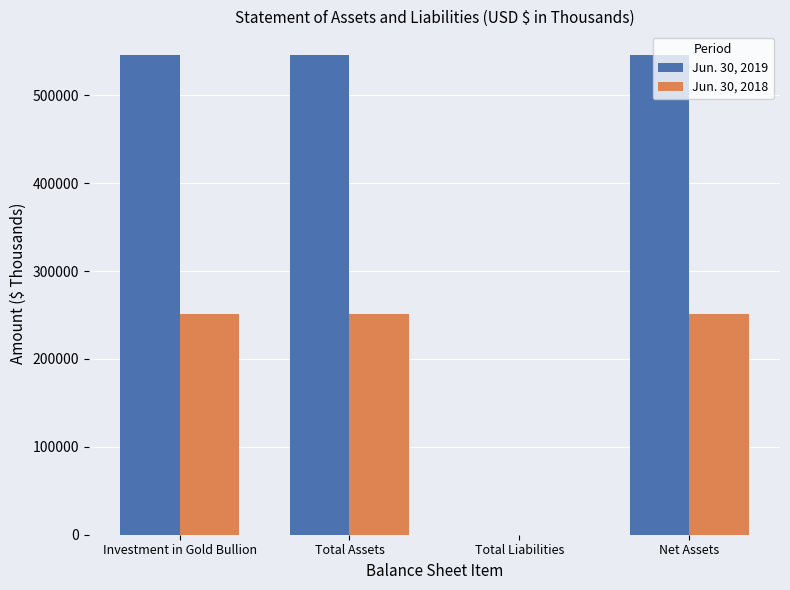

Is it true that Jun. 30, 2018 equals 250956 at Investment in Gold Bullion?

True